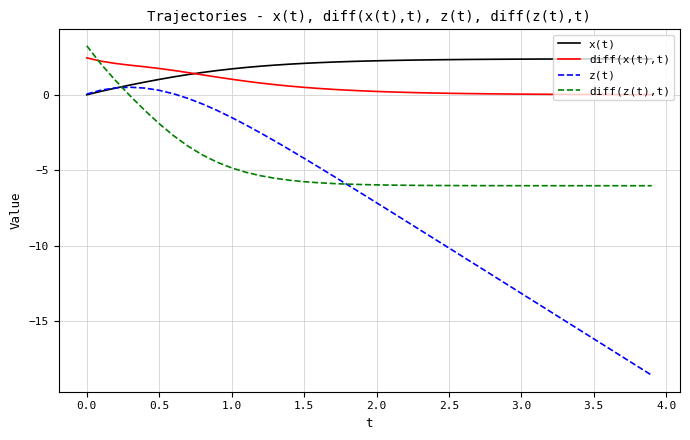

Which series has the largest range (max minus min)?

z(t)